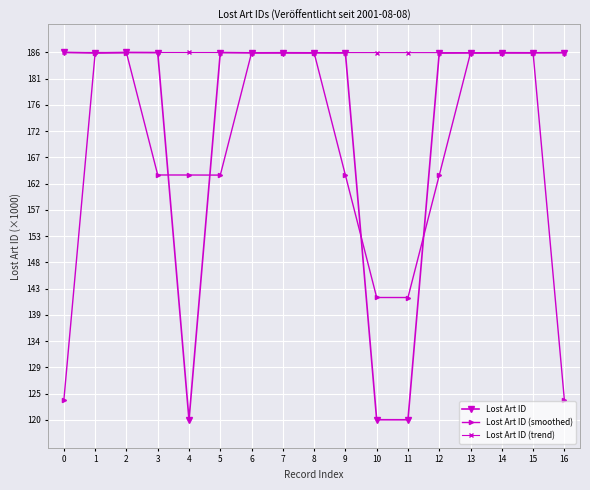

What is the value of the Lost Art ID (trend) point at the 13th from the left?

186055.0